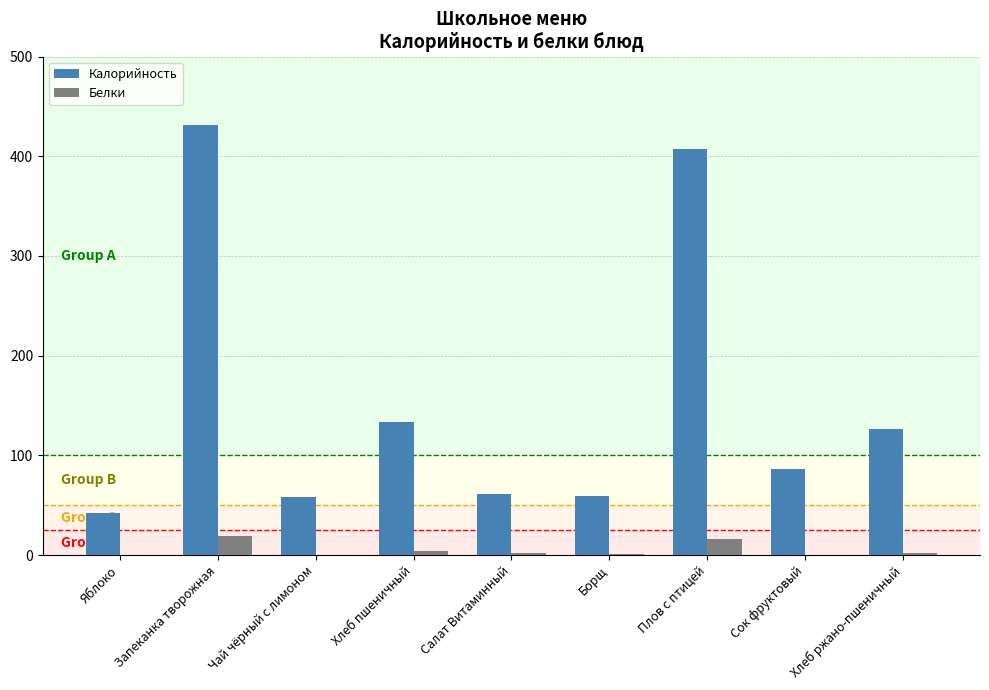

The value of Калорийность at Плов с птицей is 407.6. True or false?

True